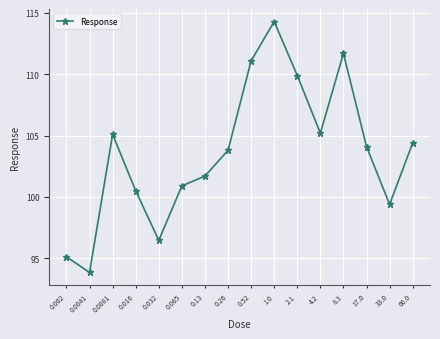

At which category does the data reach its first local peak?

0.0081